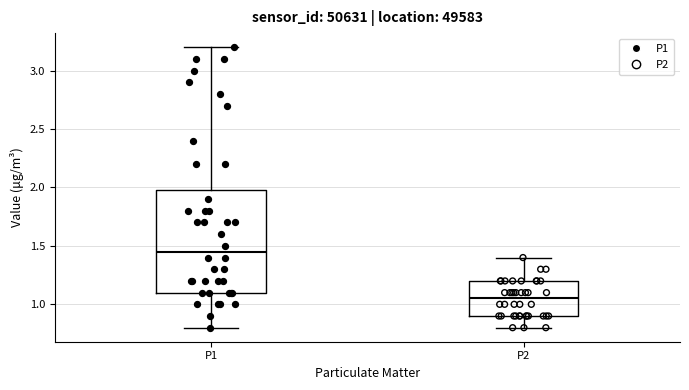

Which box is the tallest, from its lower edge to its upper edge?

P1